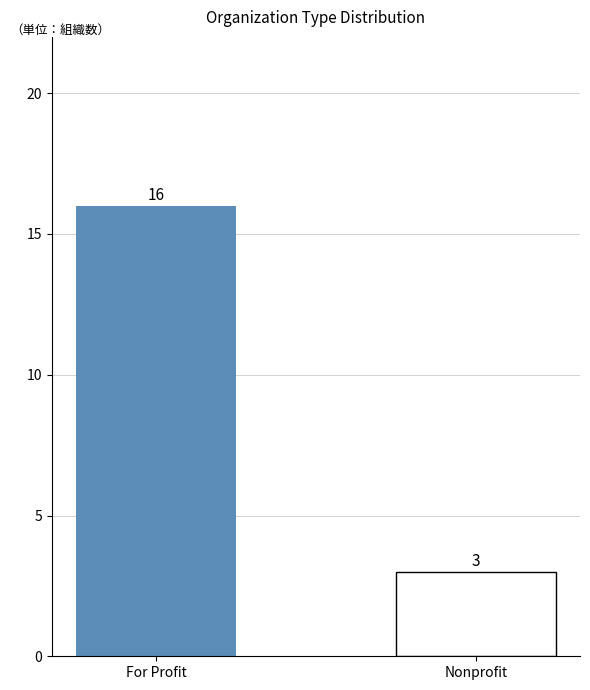

Which has a higher value, Nonprofit or For Profit?

For Profit